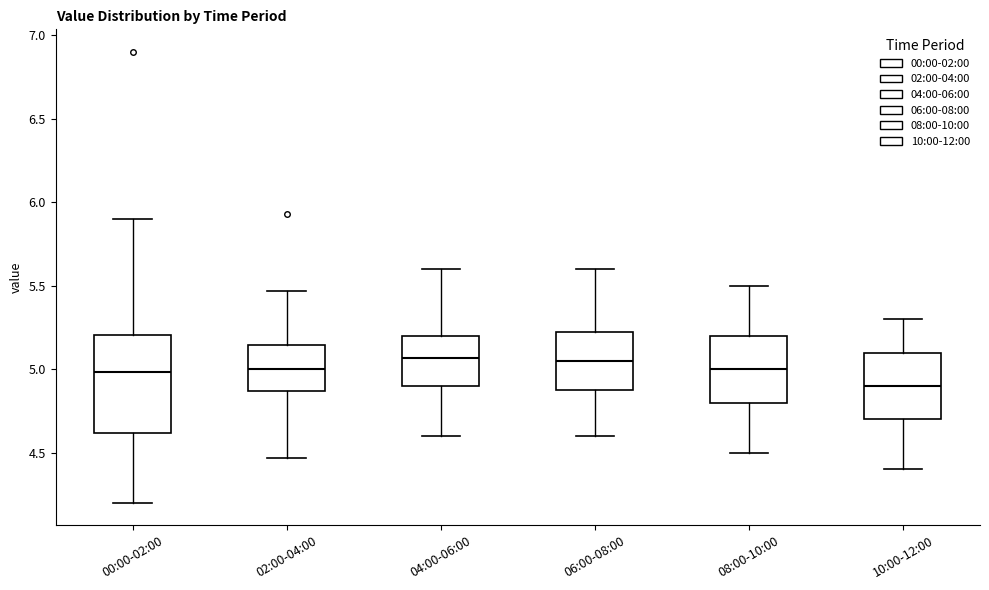

Reading left to right, read every box against the y-axis: the position of its median line, the range the box covers, and the ends of its whiskers. The values are not printed on the chart, so give them approximately, as read against the axis.

00:00-02:00: median 5.00, box 4.60 to 5.20, whiskers 4.20 to 5.90
02:00-04:00: median 5.00, box 4.85 to 5.15, whiskers 4.45 to 5.45
04:00-06:00: median 5.05, box 4.90 to 5.20, whiskers 4.60 to 5.60
06:00-08:00: median 5.05, box 4.90 to 5.25, whiskers 4.60 to 5.60
08:00-10:00: median 5.00, box 4.80 to 5.20, whiskers 4.50 to 5.50
10:00-12:00: median 4.90, box 4.70 to 5.10, whiskers 4.40 to 5.30